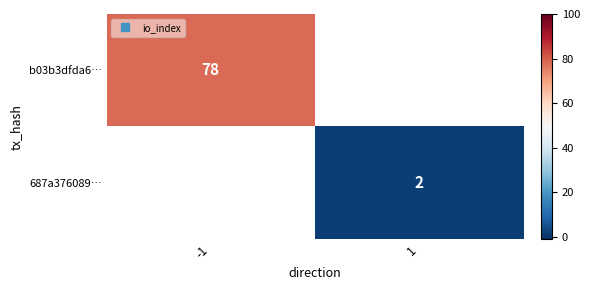

Is the value of 687a376089… at -1 greater than the value of b03b3dfda6… at 1?

No